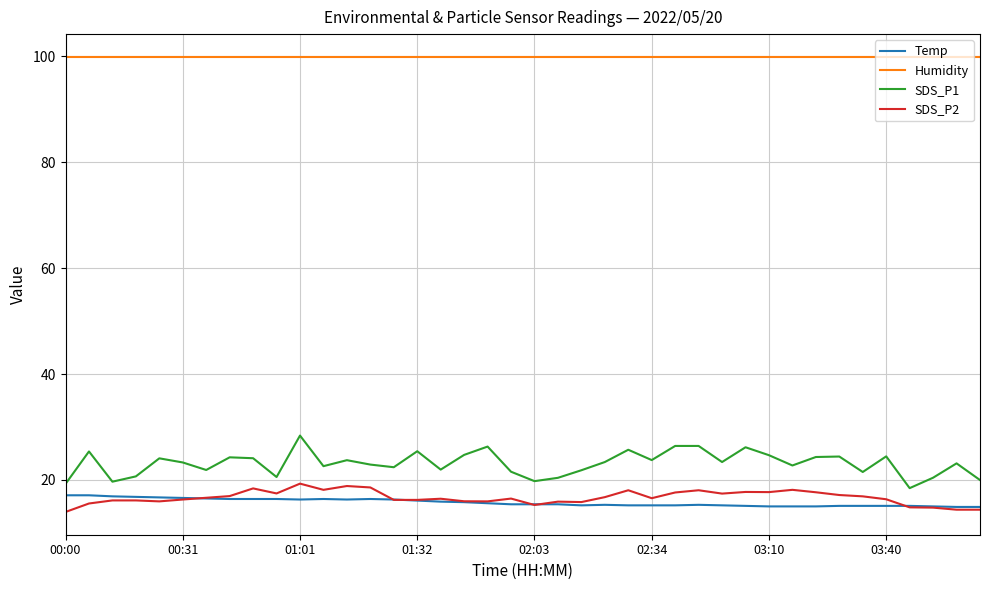

Which series has the largest range (max minus min)?

SDS_P1